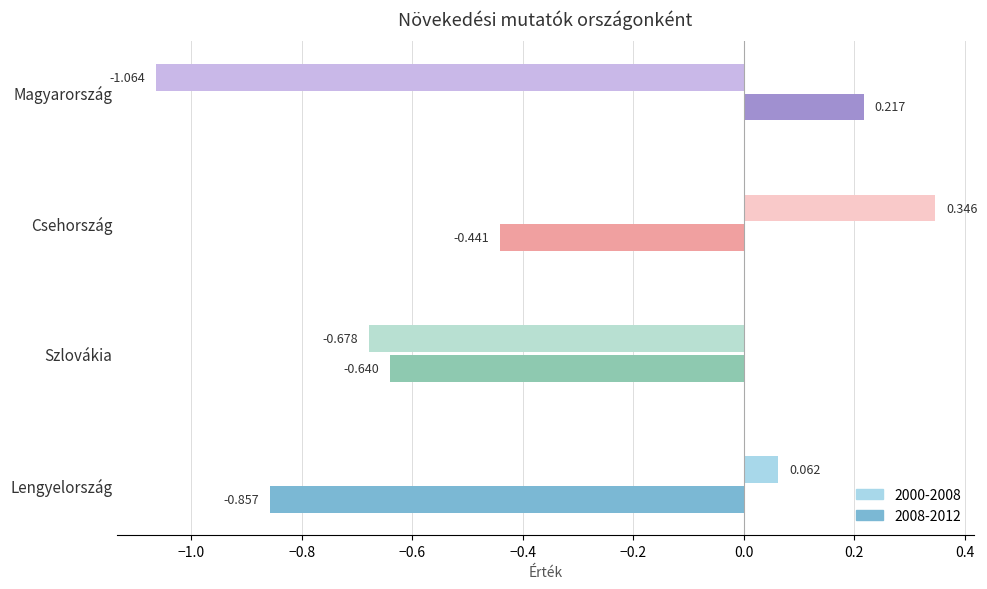

The 2008-2012 series shows -0.9 at Lengyelország. True or false?

True